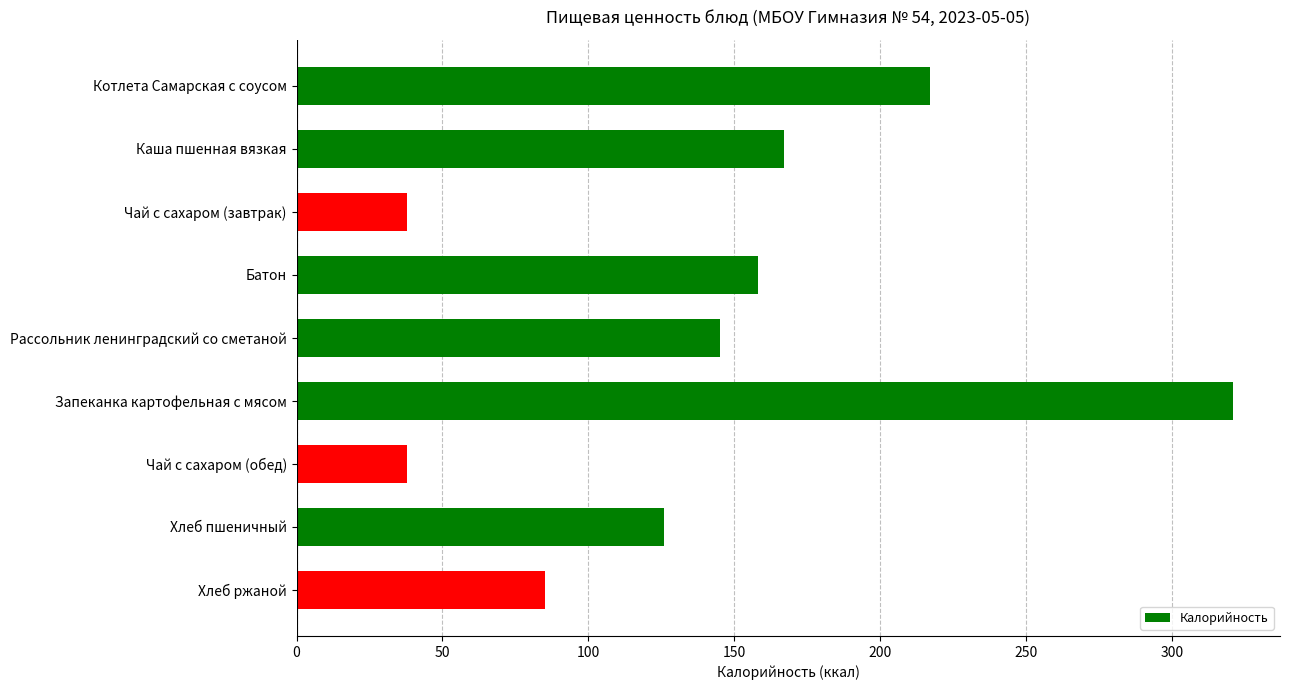

What is the maximum value shown in the chart?

321